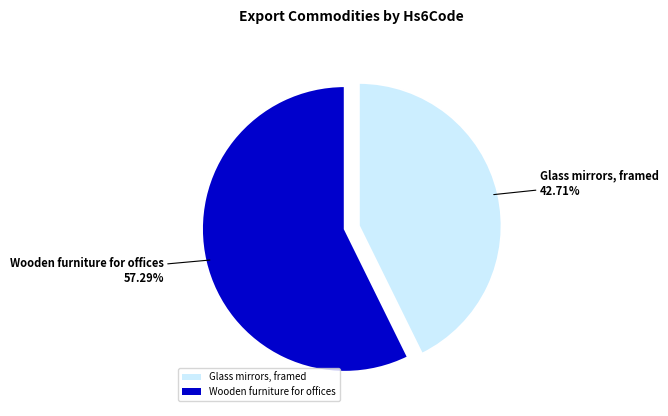

What is the ratio of the value at Wooden furniture for offices to the value at Glass mirrors, framed?

1.3